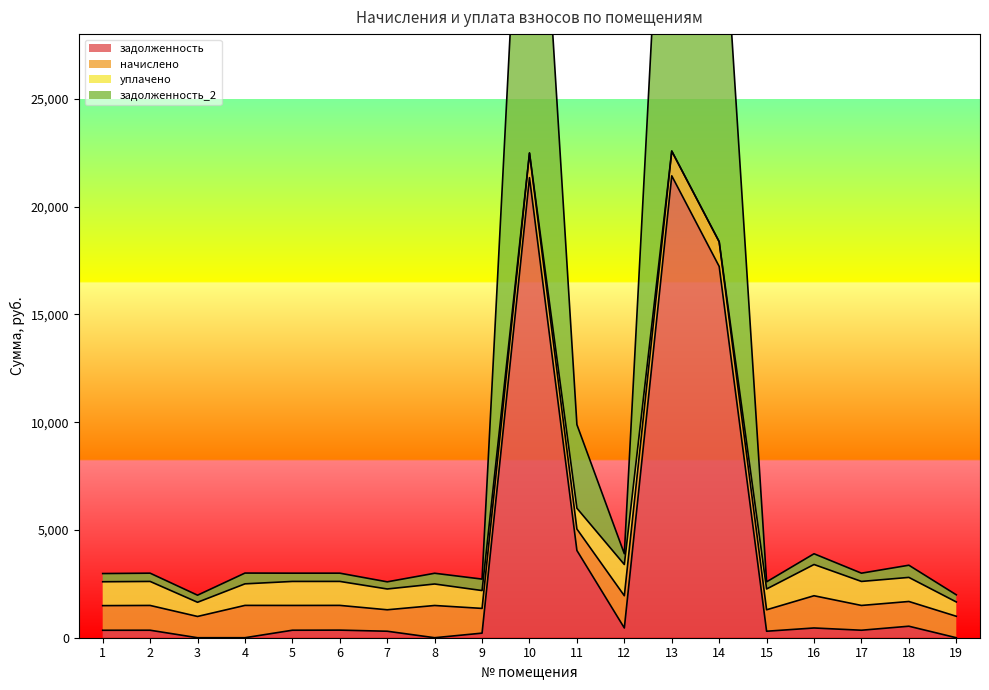

What is the difference between the maximum and minimum values in the задолженность_2 series?

43678.8